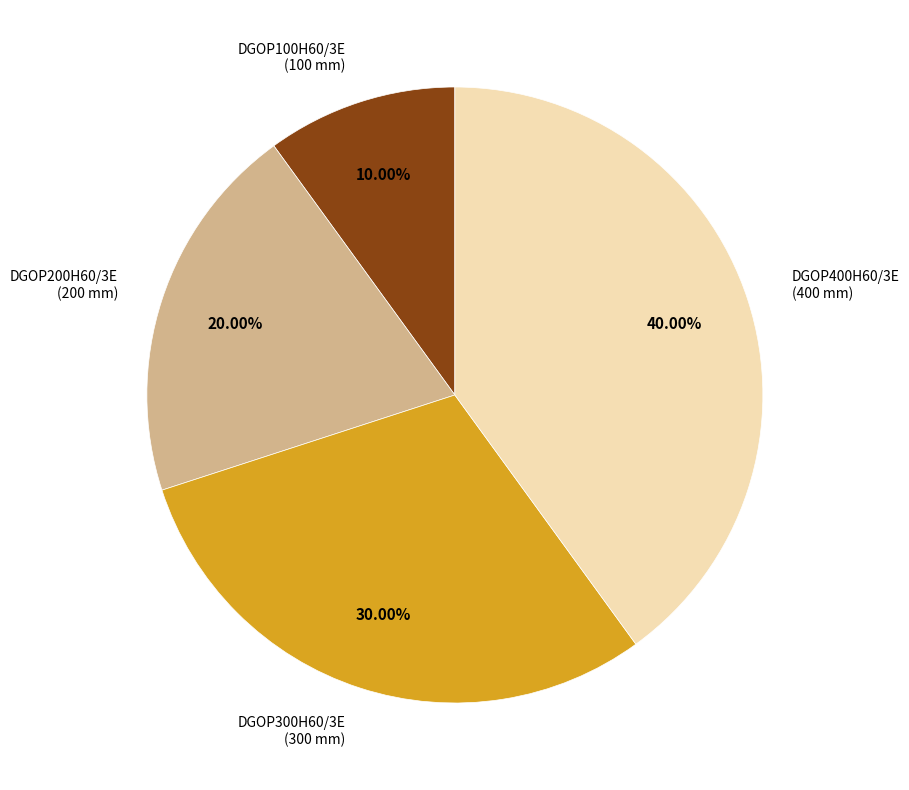

Is there a majority slice in this chart?

No